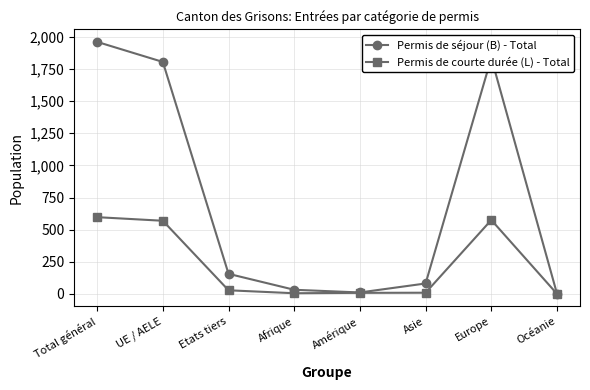

The Permis de séjour (B) - Total series shows 1115 at UE / AELE. True or false?

False